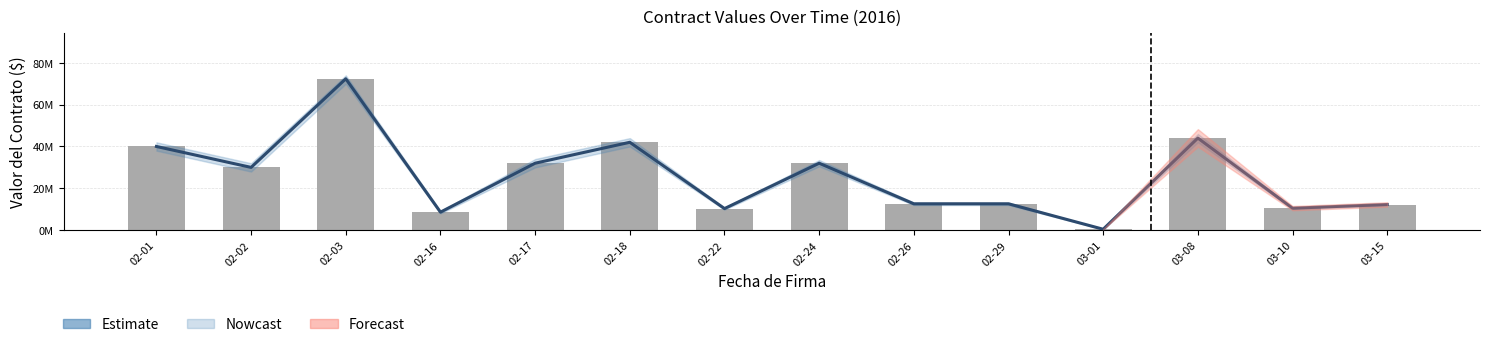

At which category does the chart reach its minimum across all series?

03-01